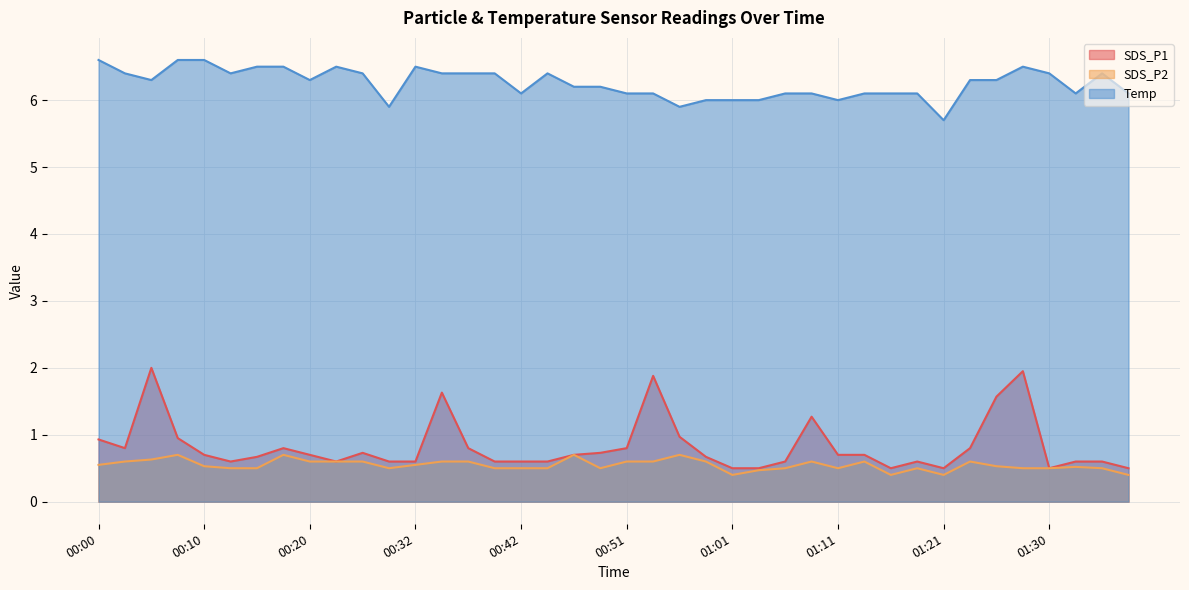

At which category is the sum across all series the highest?

01:28